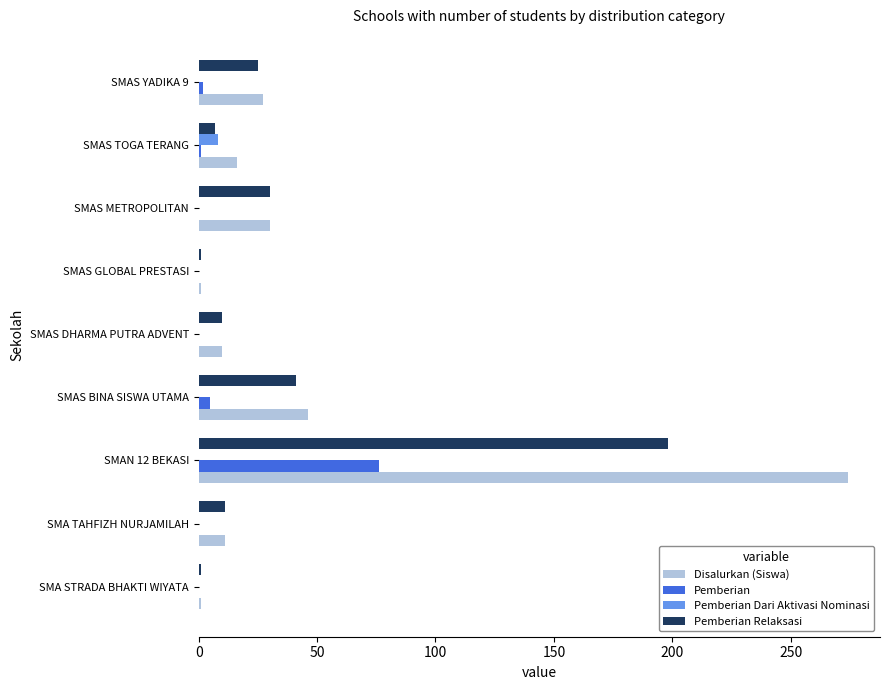

Count the number of categories in the chart.

9